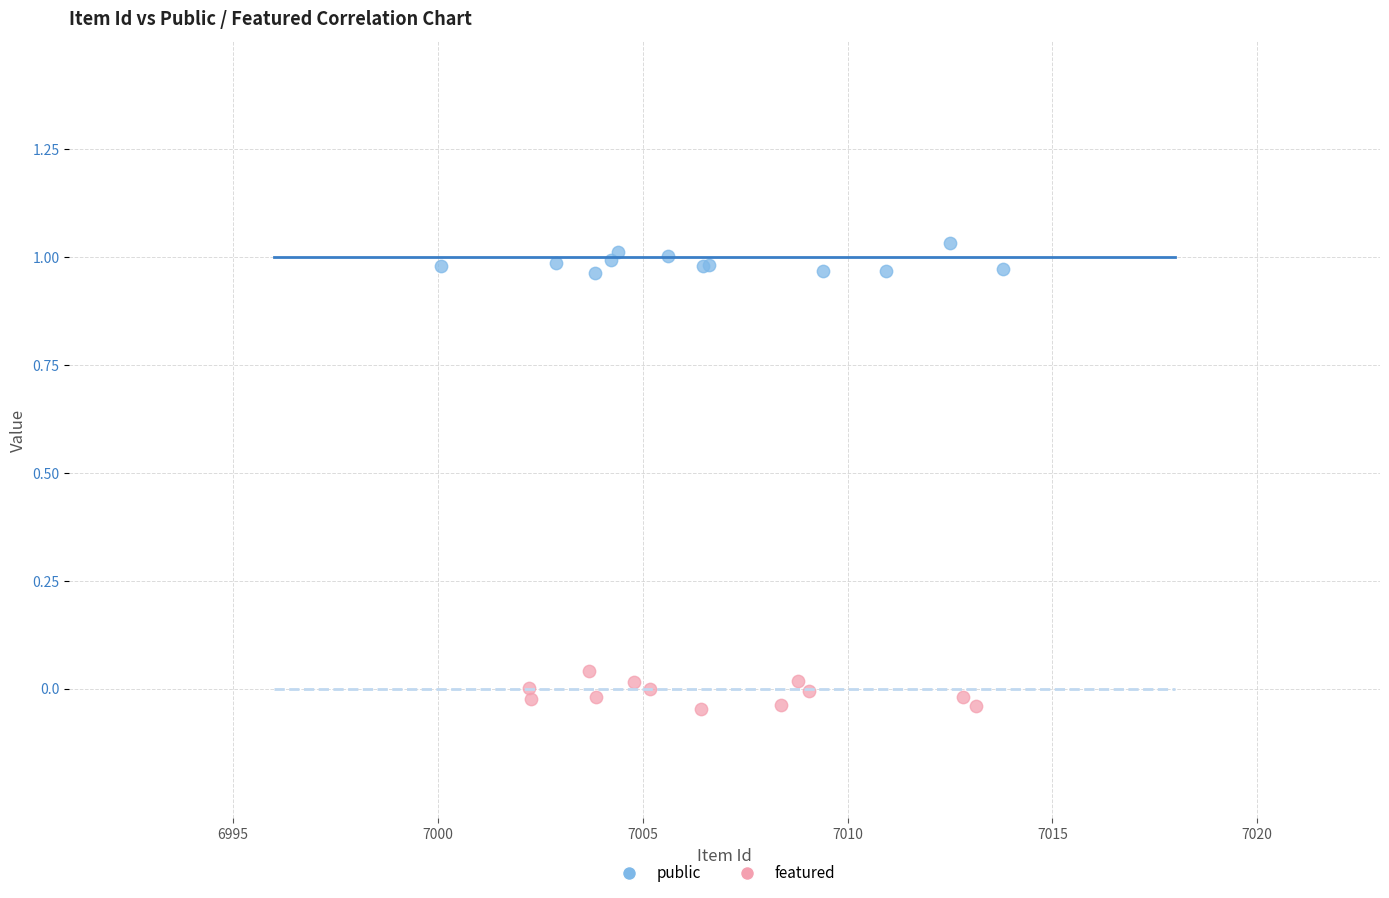

Which series reaches the maximum Y coordinate?

public